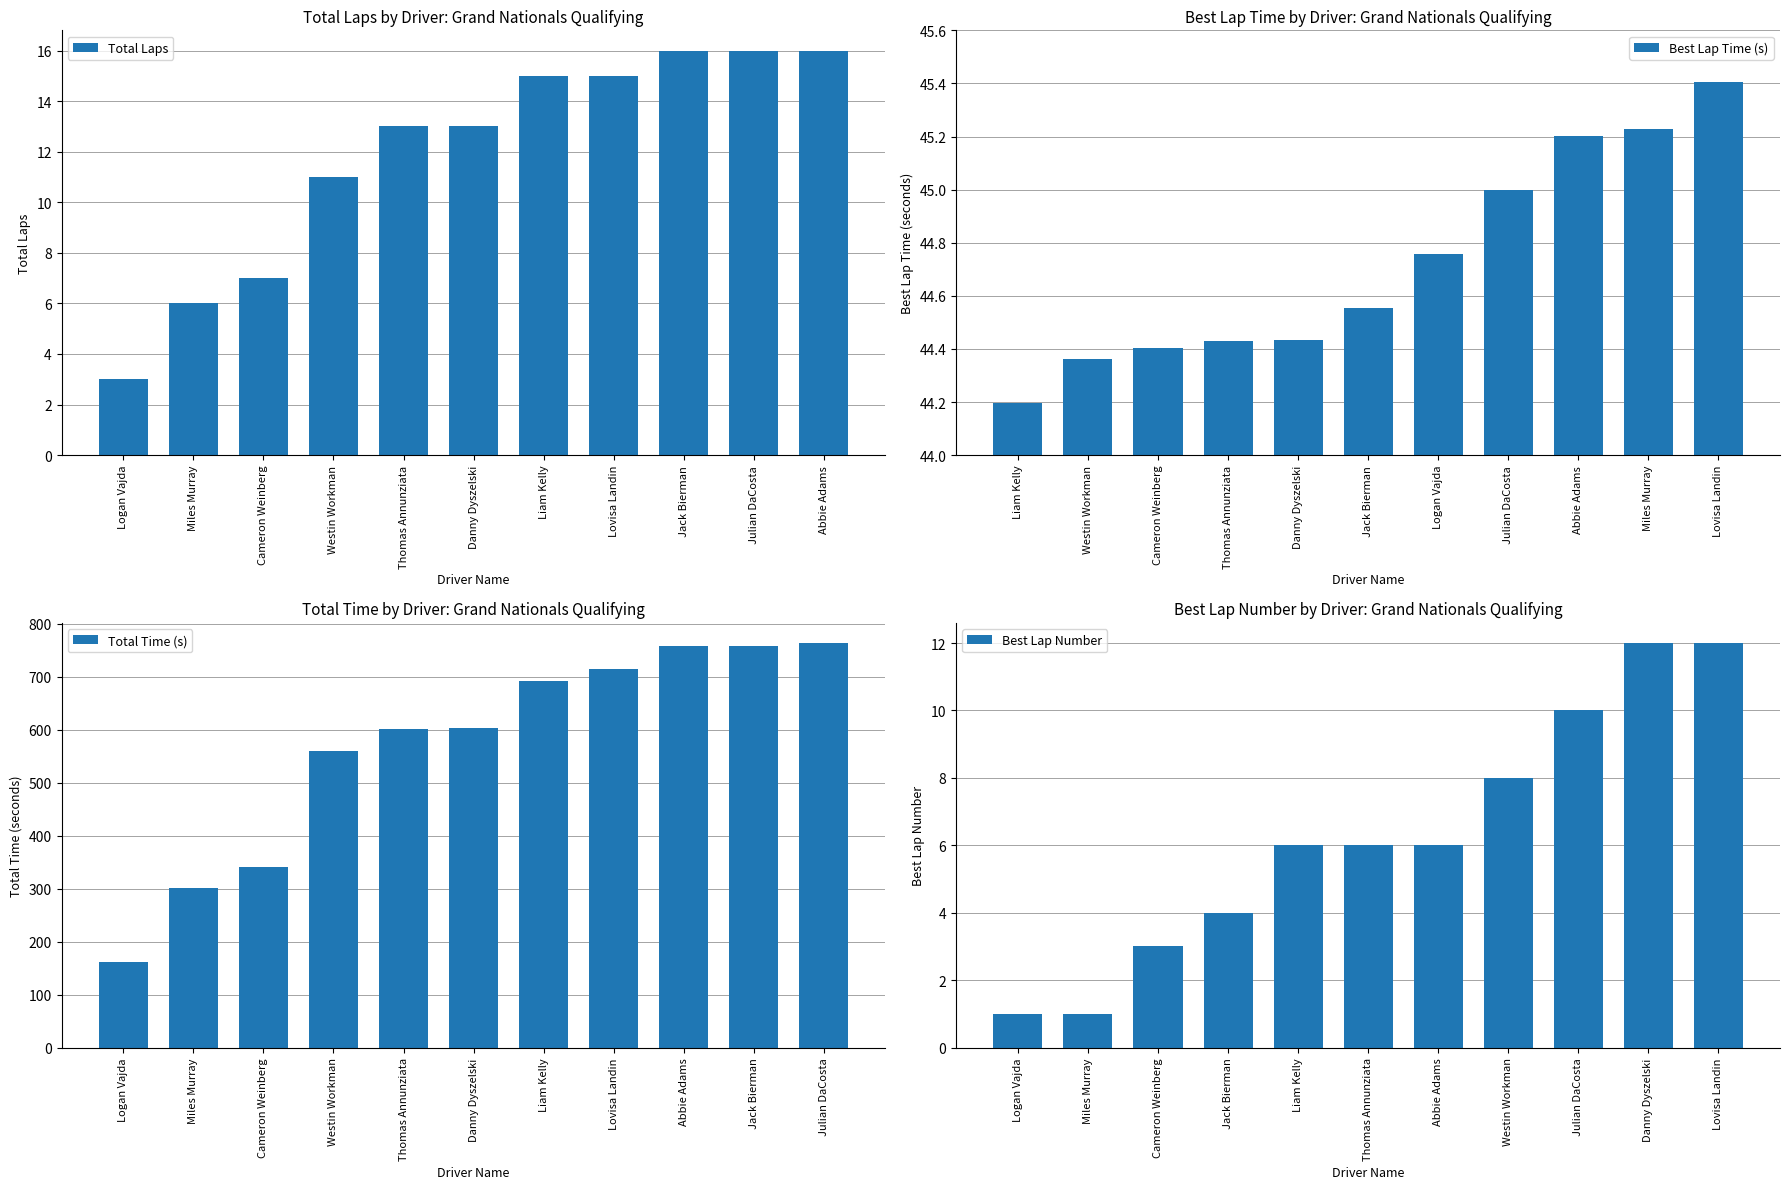

Is it true that Best Lap Time (s) equals 21.2 at Julian DaCosta?

False